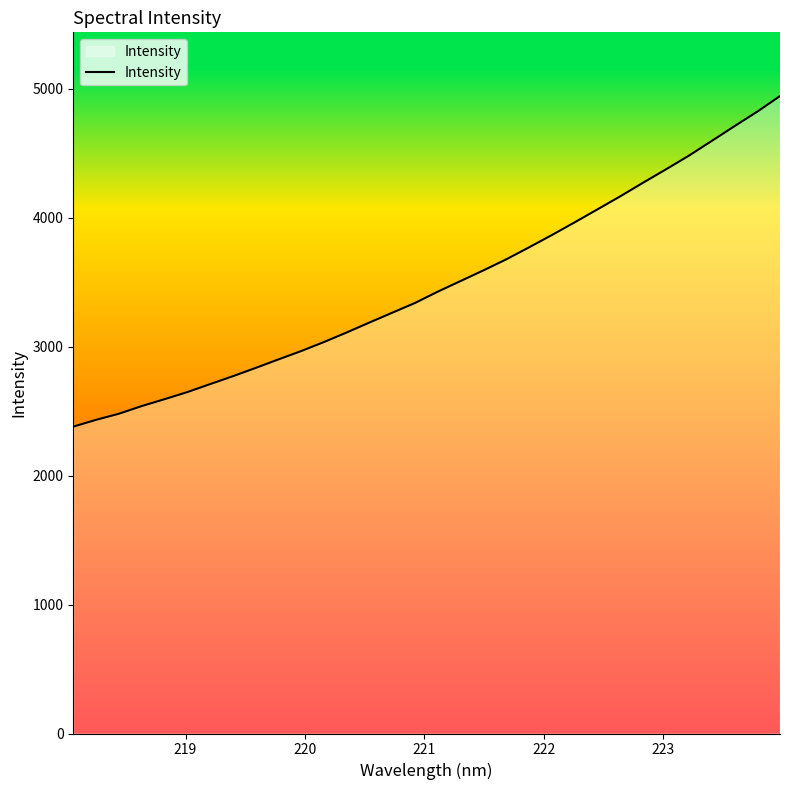

What is the minimum value shown in the chart?

2380.1